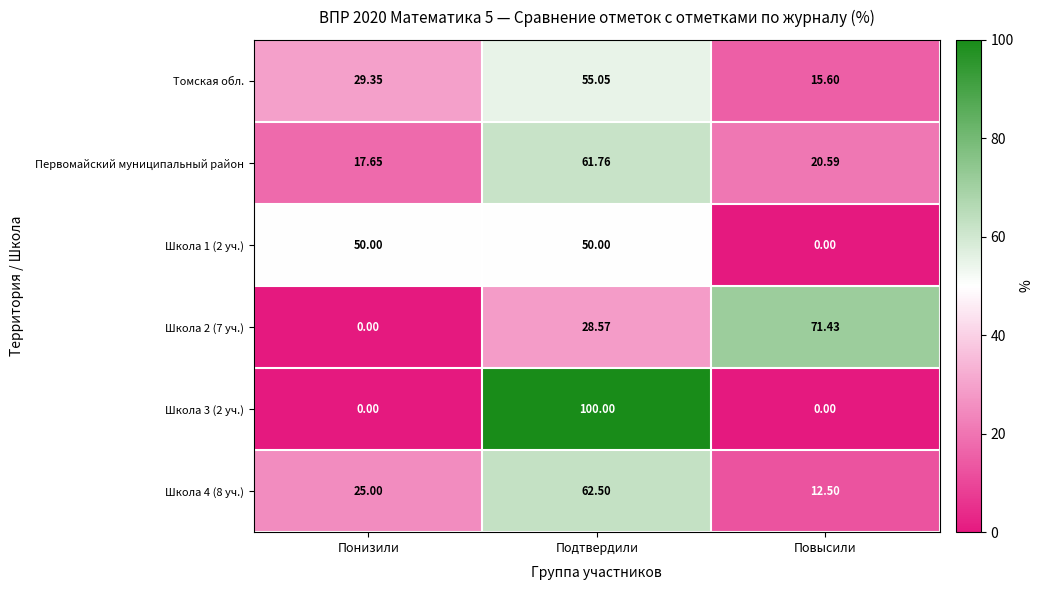

At which label does Томская обл. first exceed 29?

Понизили